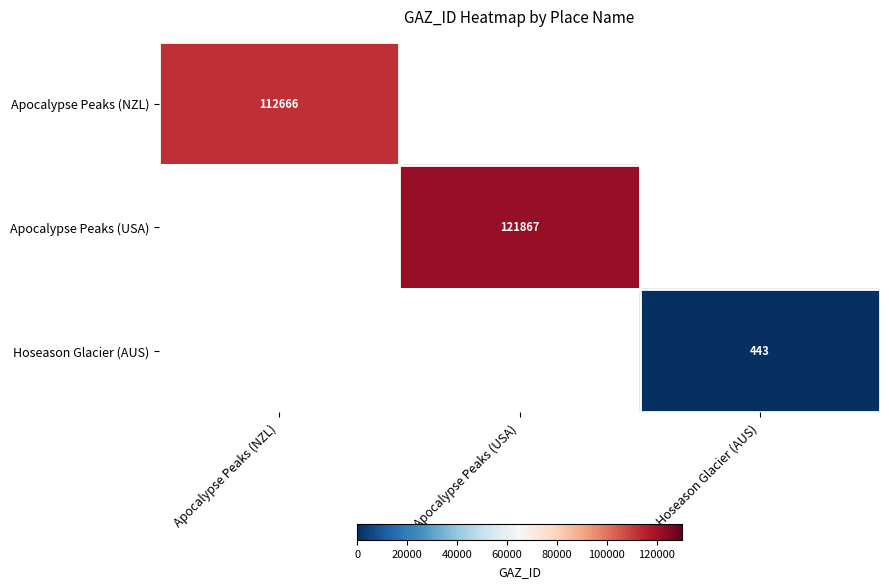

At how many categories does at least one series exceed 78951?

2